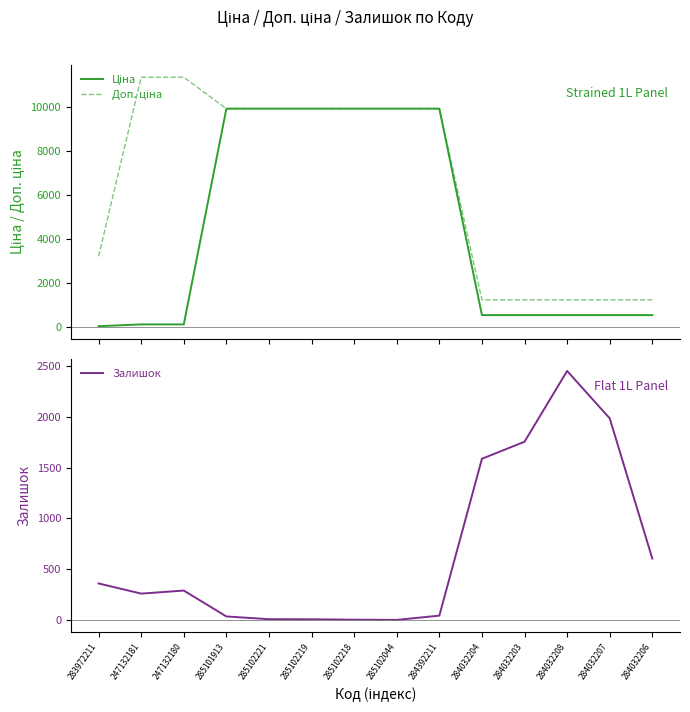

List the labels in order of Ціна value, largest first.

285101913, 285102221, 285102219, 285102218, 285102044, 284392211, 284032204, 284032203, 284032208, 284032207, 284032206, 247132181, 247132180, 283972211